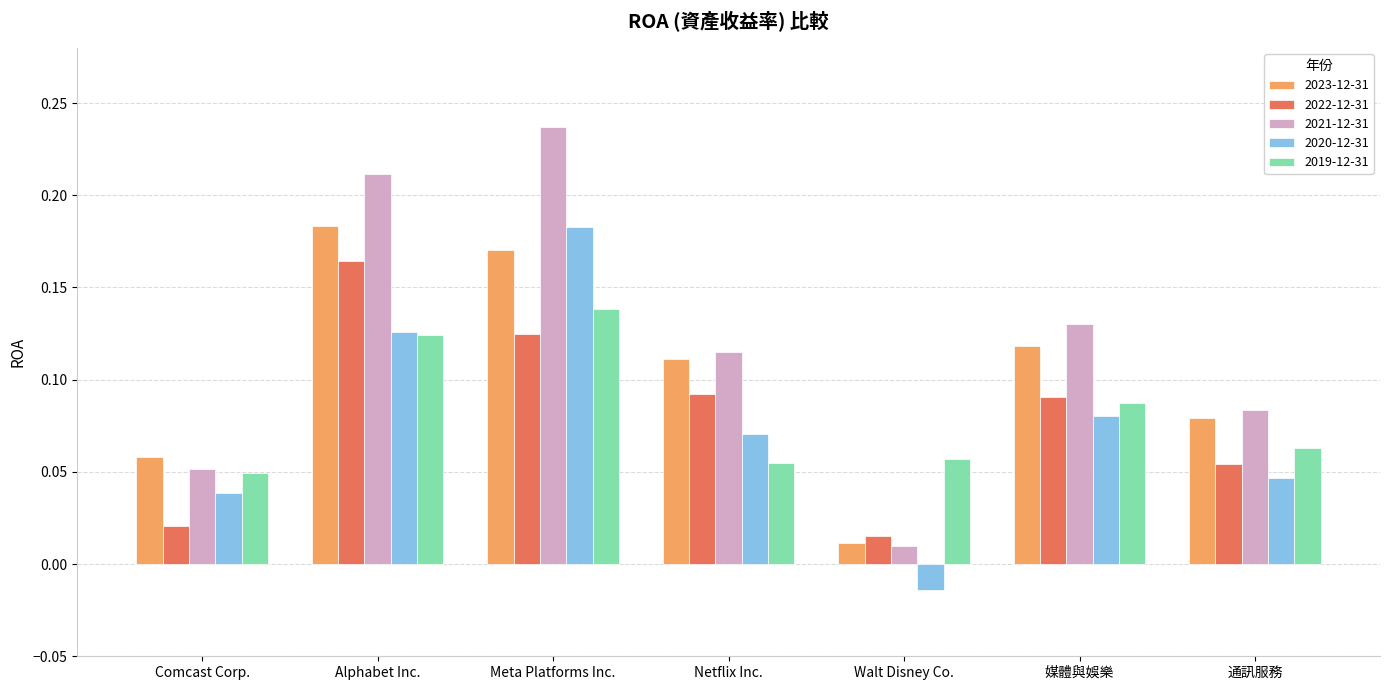

At which category does the chart reach its minimum across all series?

Walt Disney Co.